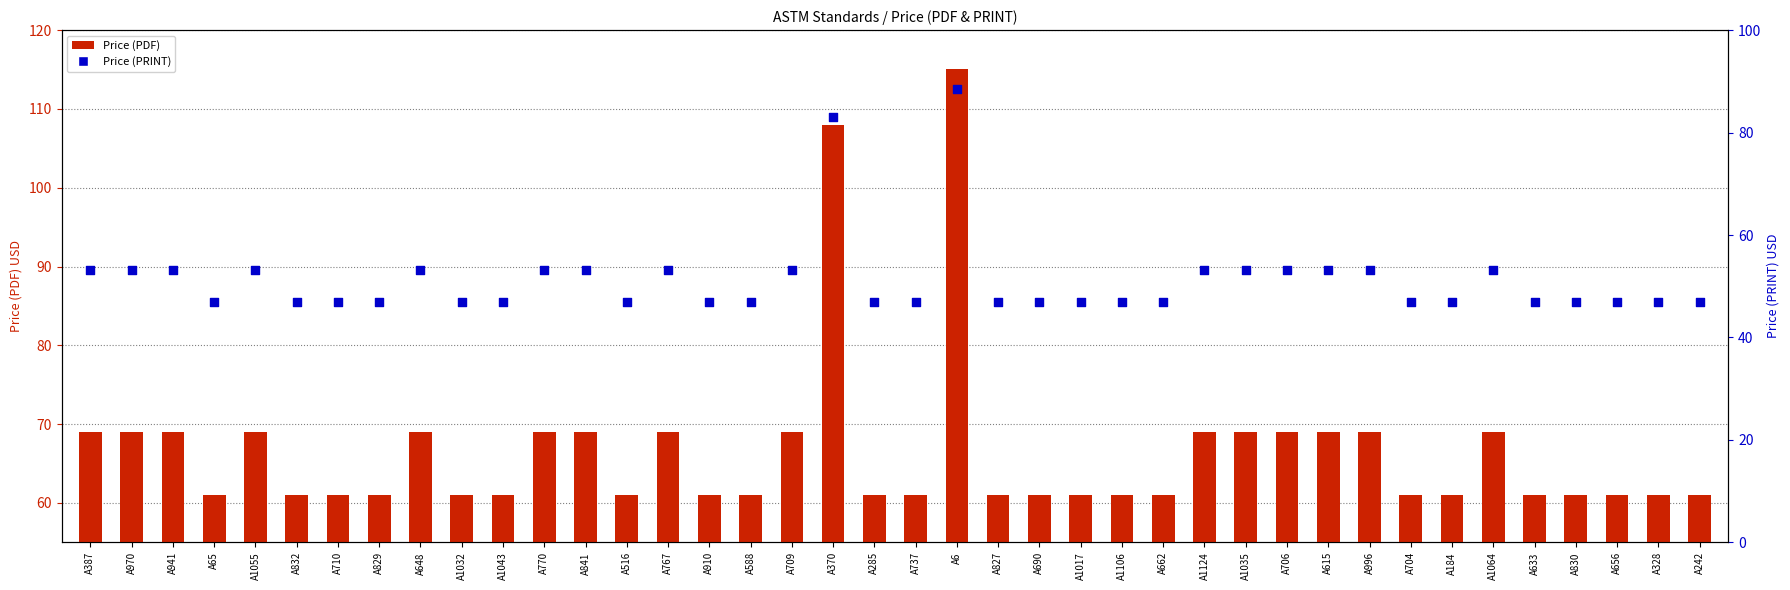

Which series reaches the minimum Y coordinate?

Price (PRINT) rank